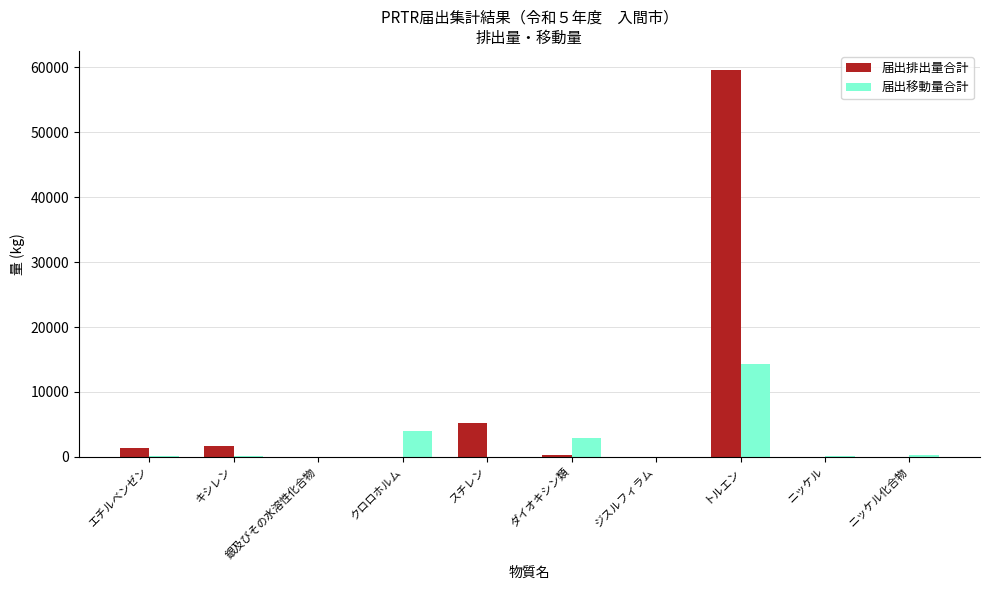

What are all the series names shown in the legend?

届出排出量合計, 届出移動量合計